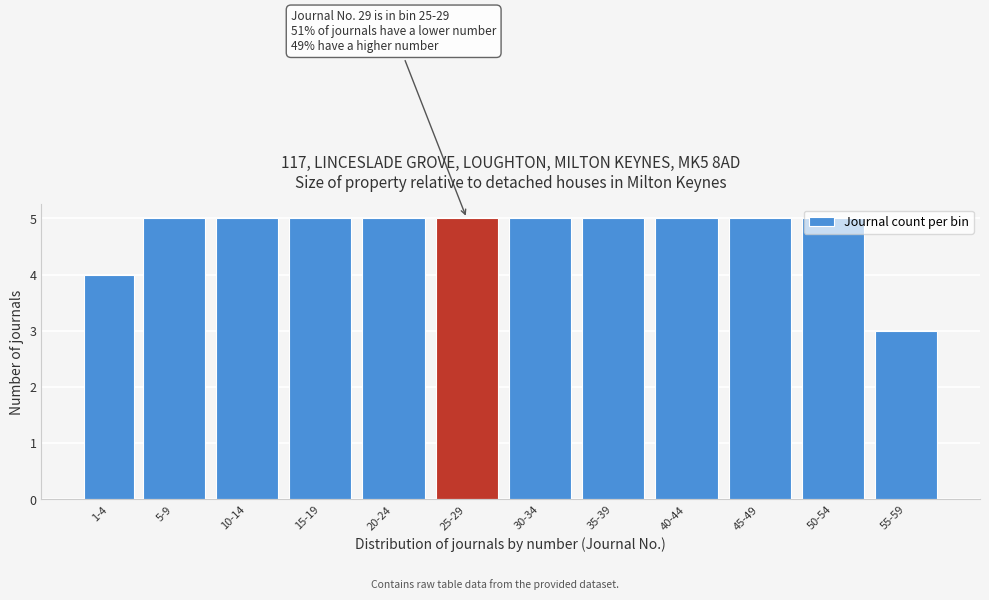

What is the label of the 1st bar from the left?

1-4